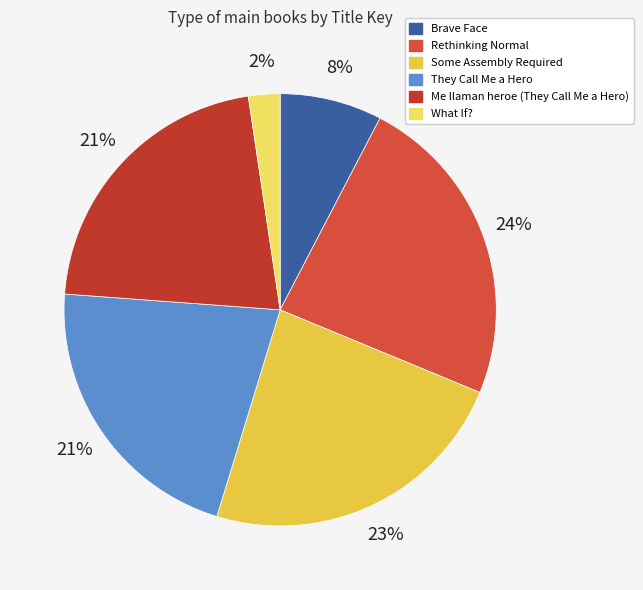

How many slices are in this pie chart?

6